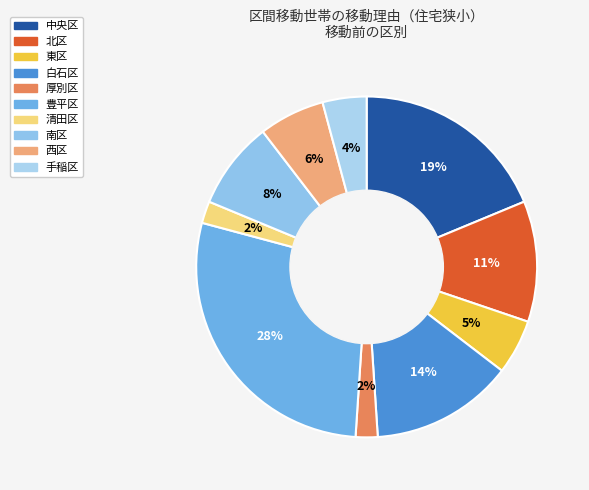

How many segments does this pie chart have?

10